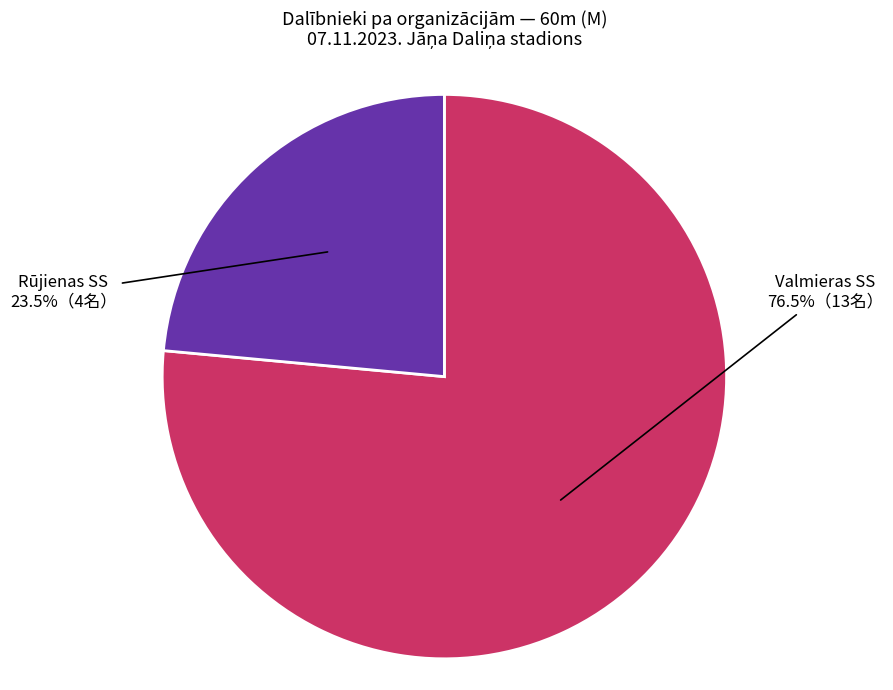

How many segments does this pie chart have?

2